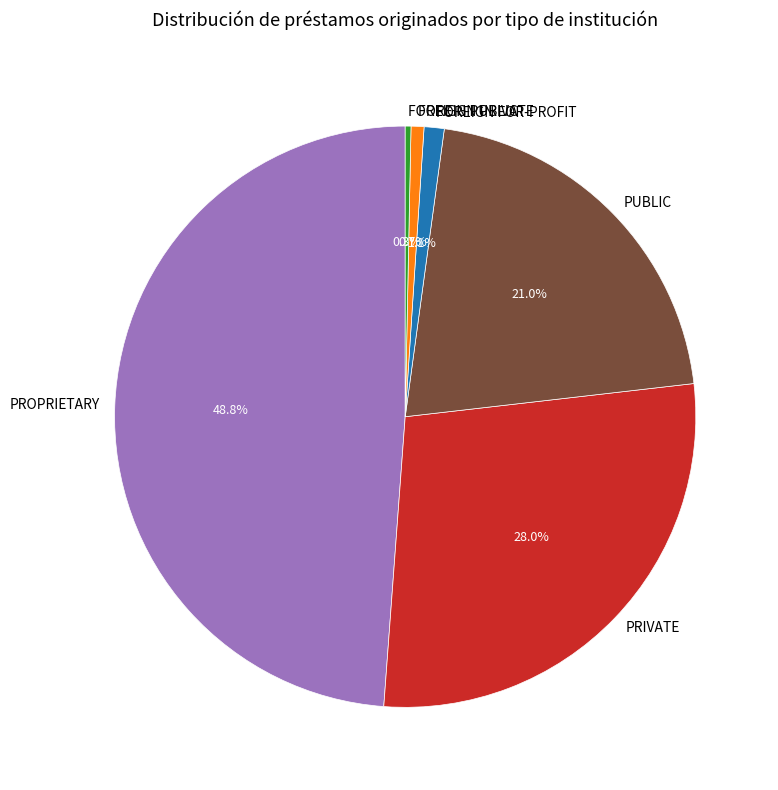

What is the largest slice in the pie chart?

PROPRIETARY